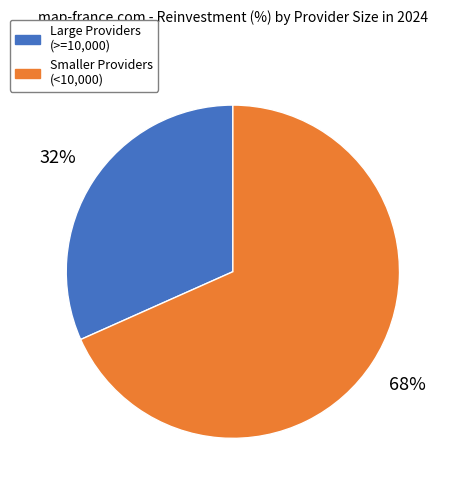

Is there a majority slice in this chart?

Yes